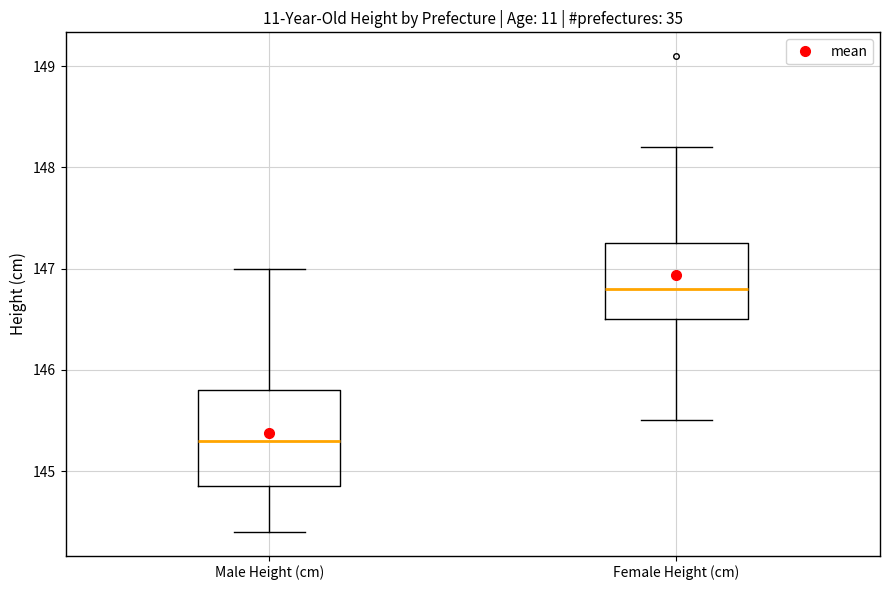

Which box has the highest median line?

Female Height (cm)